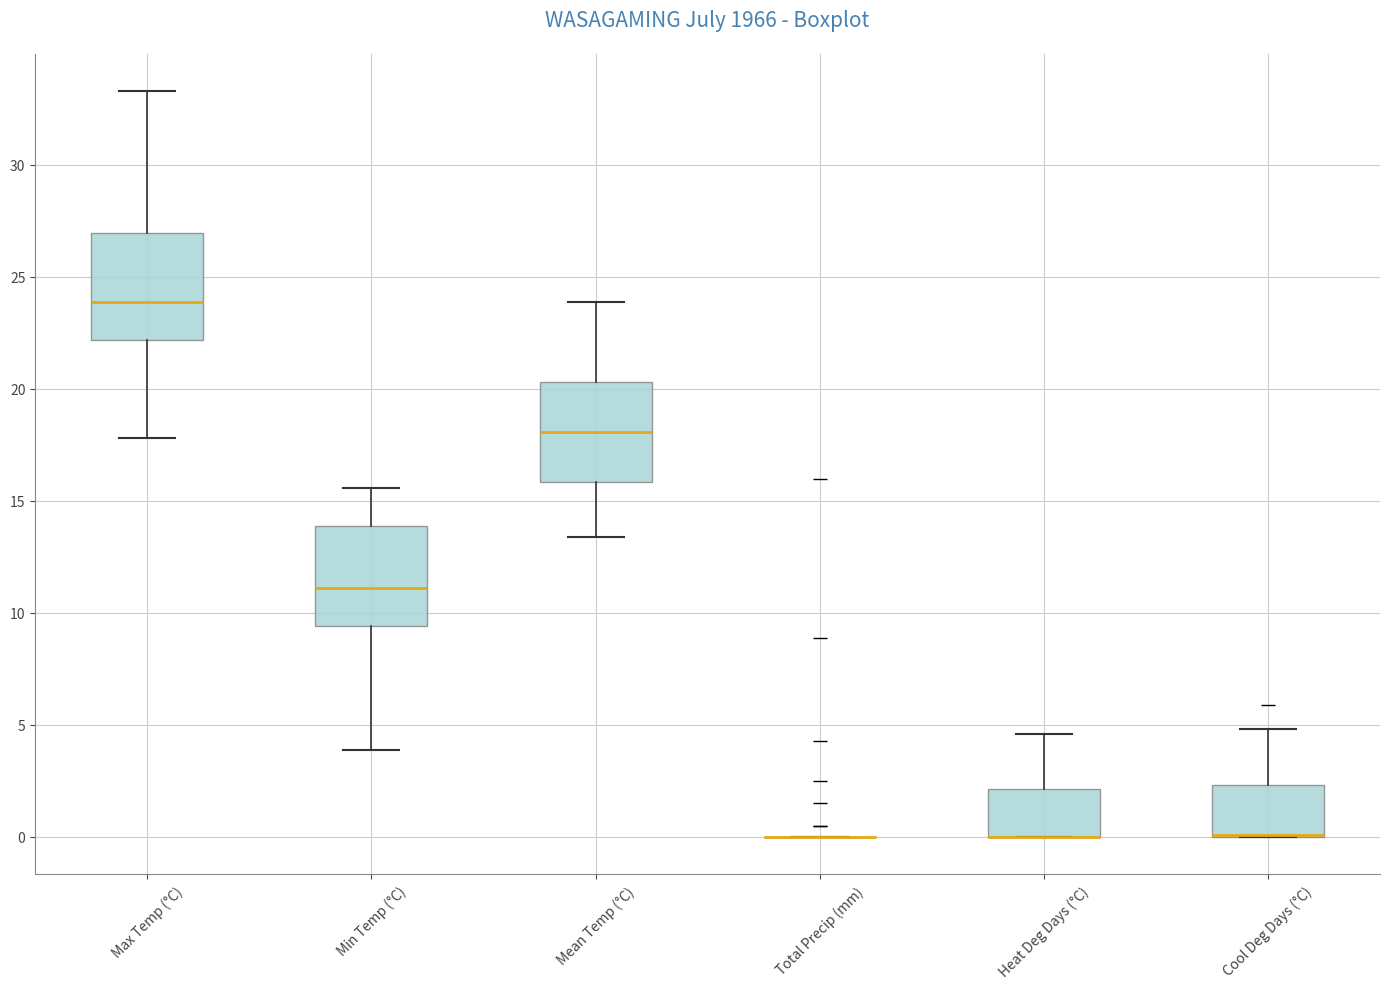

Reading left to right, read every box against the y-axis: the position of its median line, the range the box covers, and the ends of its whiskers. The values are not printed on the chart, so give them approximately, as read against the axis.

Max Temp (°C): median 24.0, box 22.0 to 27.0, whiskers 18.0 to 33.5
Min Temp (°C): median 11.0, box 9.5 to 14.0, whiskers 4.0 to 15.5
Mean Temp (°C): median 18.0, box 16.0 to 20.5, whiskers 13.5 to 24.0
Total Precip (mm): box collapsed to a line at 0.0, whiskers 0.0 to 0.0
Heat Deg Days (°C): median 0.0 (drawn on the box's lower edge), box 0.0 to 2.0, whiskers 0.0 to 4.5
Cool Deg Days (°C): median 0.0 (drawn on the box's lower edge), box 0.0 to 2.5, whiskers 0.0 to 5.0